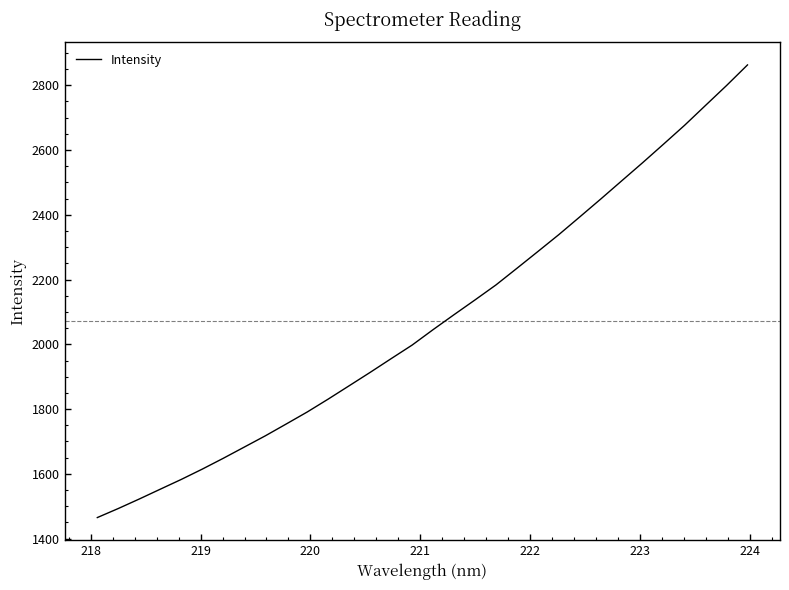

What is the maximum value shown in the chart?

2862.8